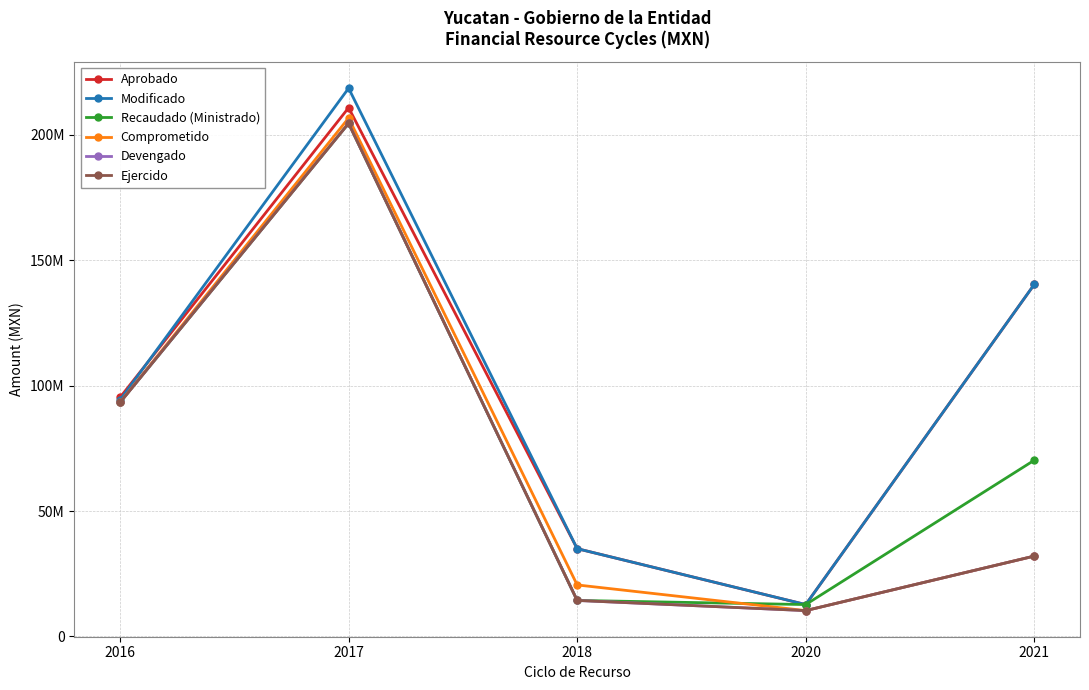

At which category does the chart reach its peak across all series?

2017